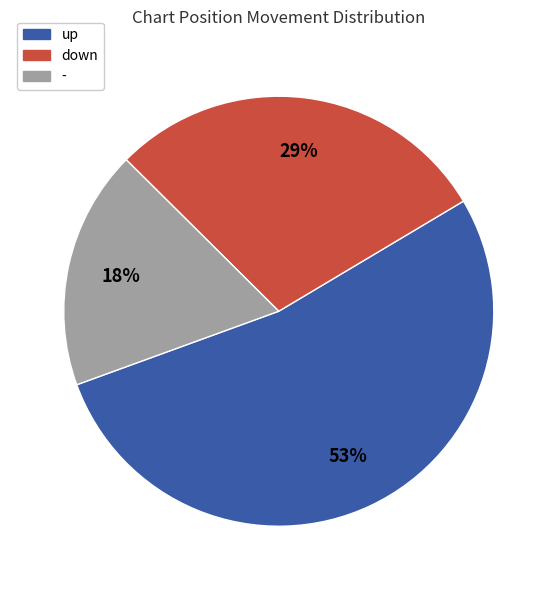

Which slice is the largest?

up